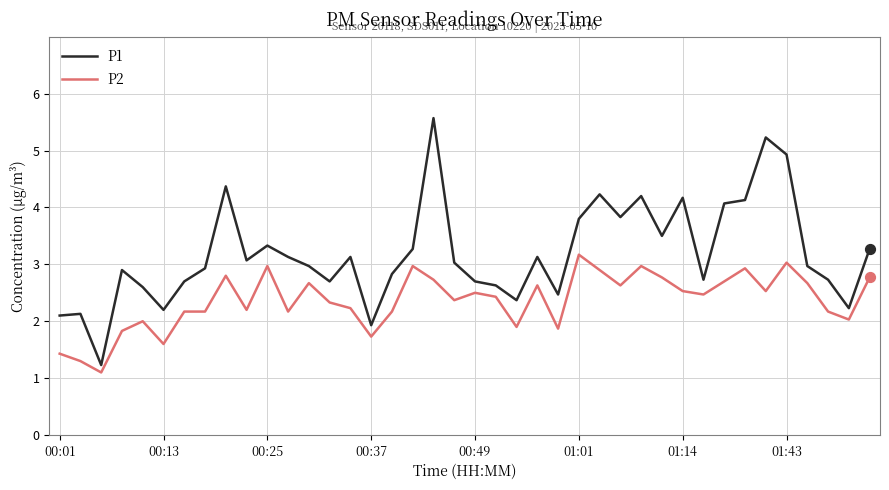

What are all the series names shown in the legend?

P1, P2